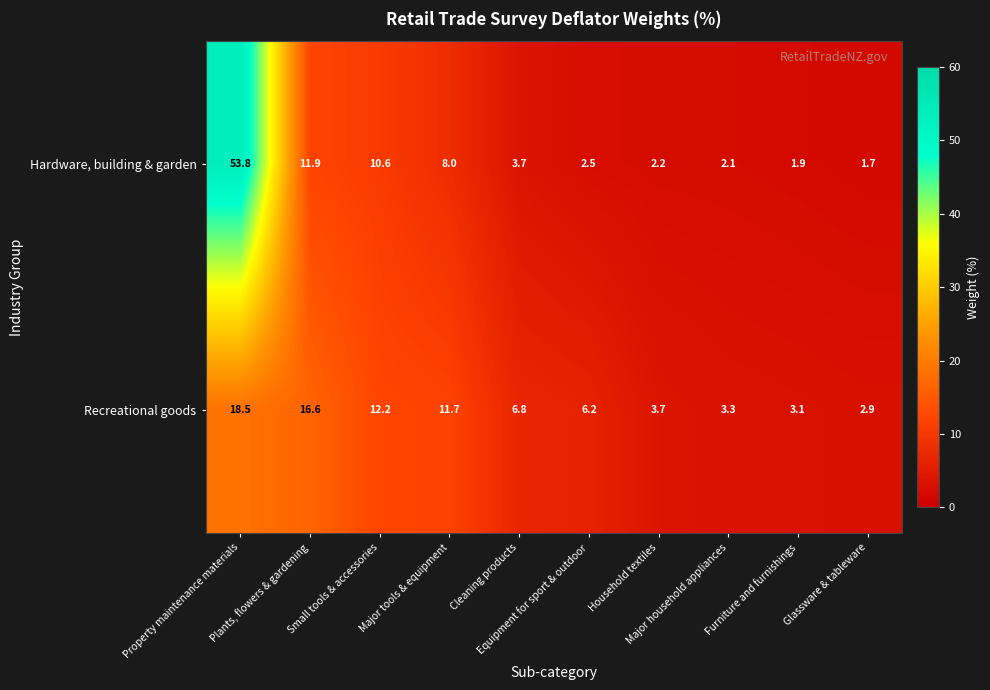

What is the average value of the Hardware, building & garden series?

9.8